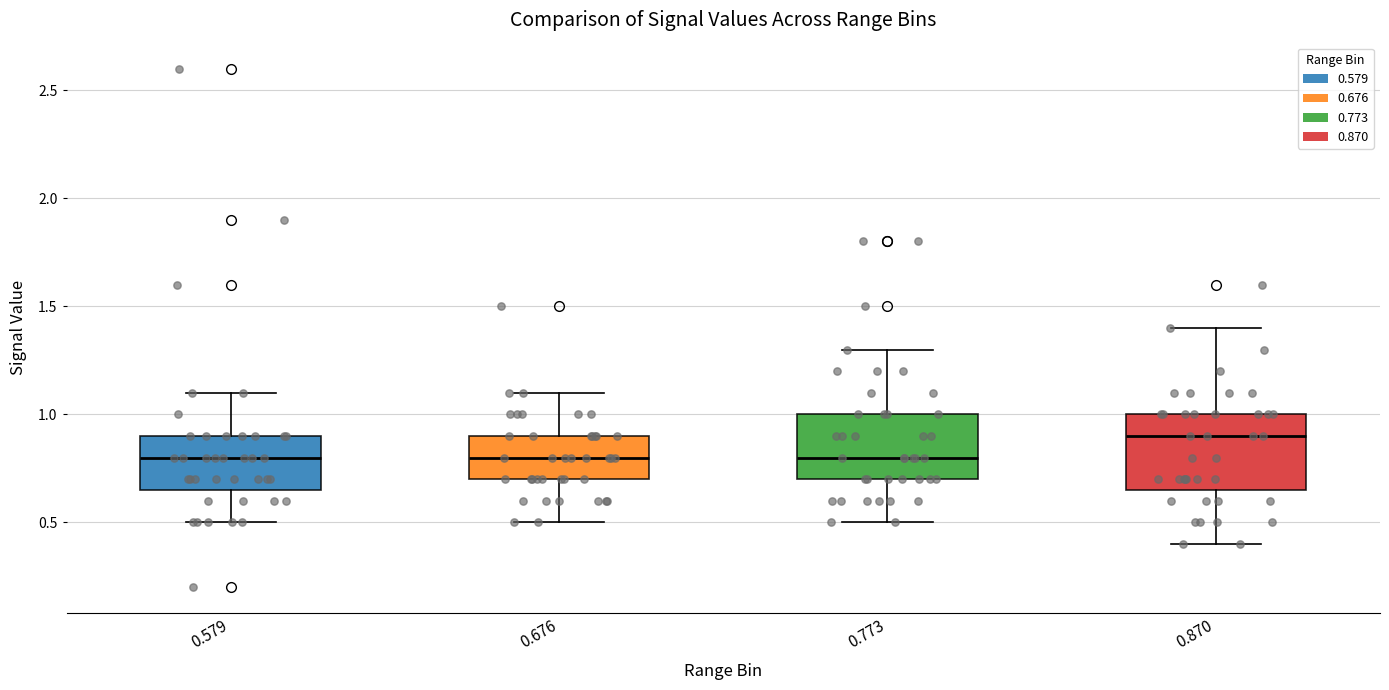

Which box's median line is the highest?

0.870